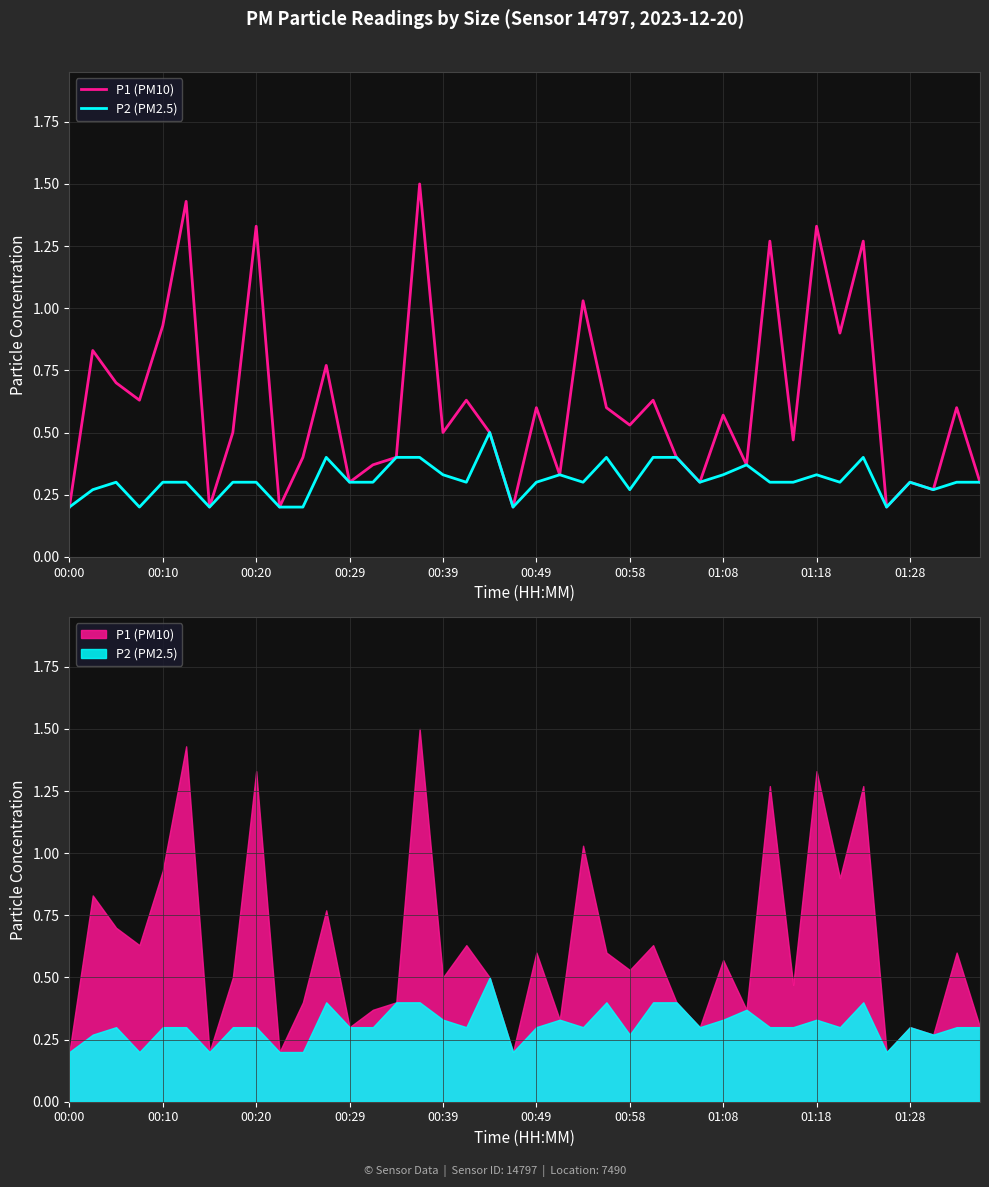

True or false: P2 (PM2.5) and P1 (PM10) cross at least once.

False